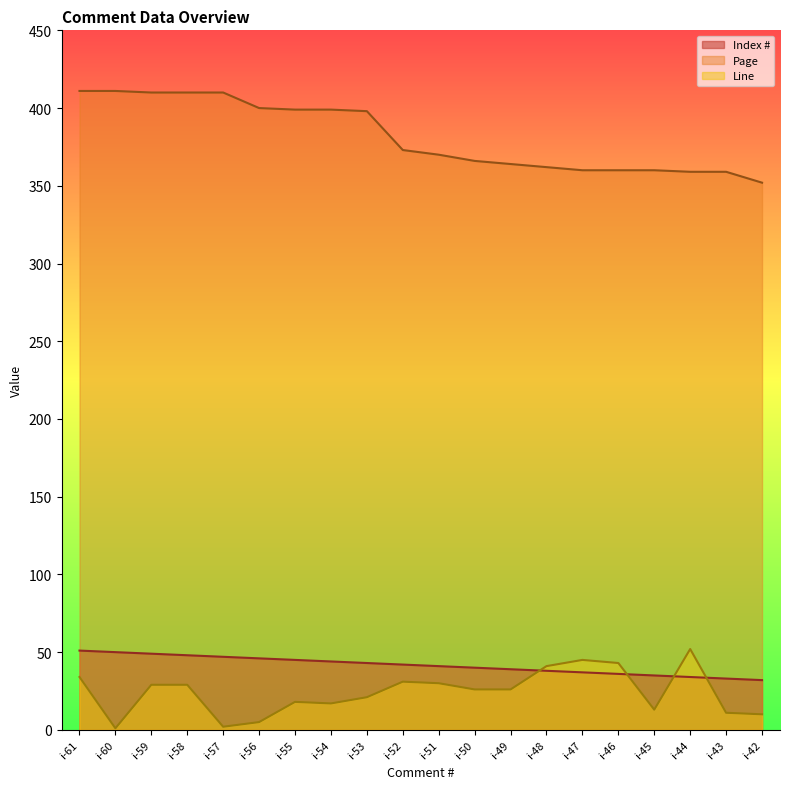

What is the approximate value of Line at i-43, to the nearest 5?

10